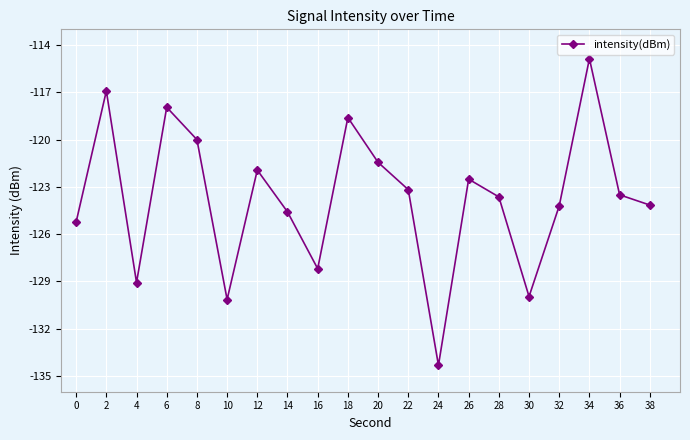

True or false: the data shows -161.9 at 18.

False